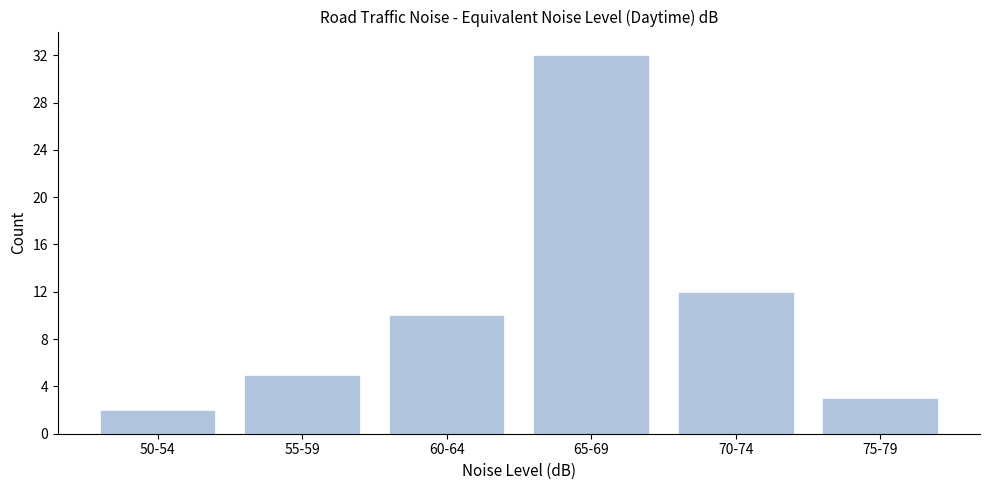

Reading left to right, extract all data points from this chart.

2	5	10	32	12	3